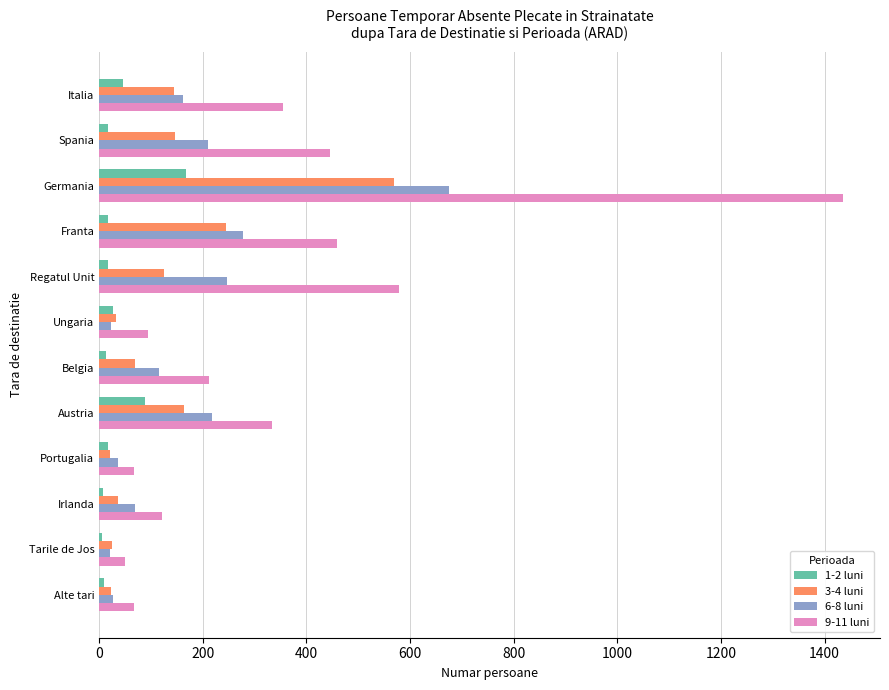

Which category has the highest value in the 9-11 luni series?

Germania